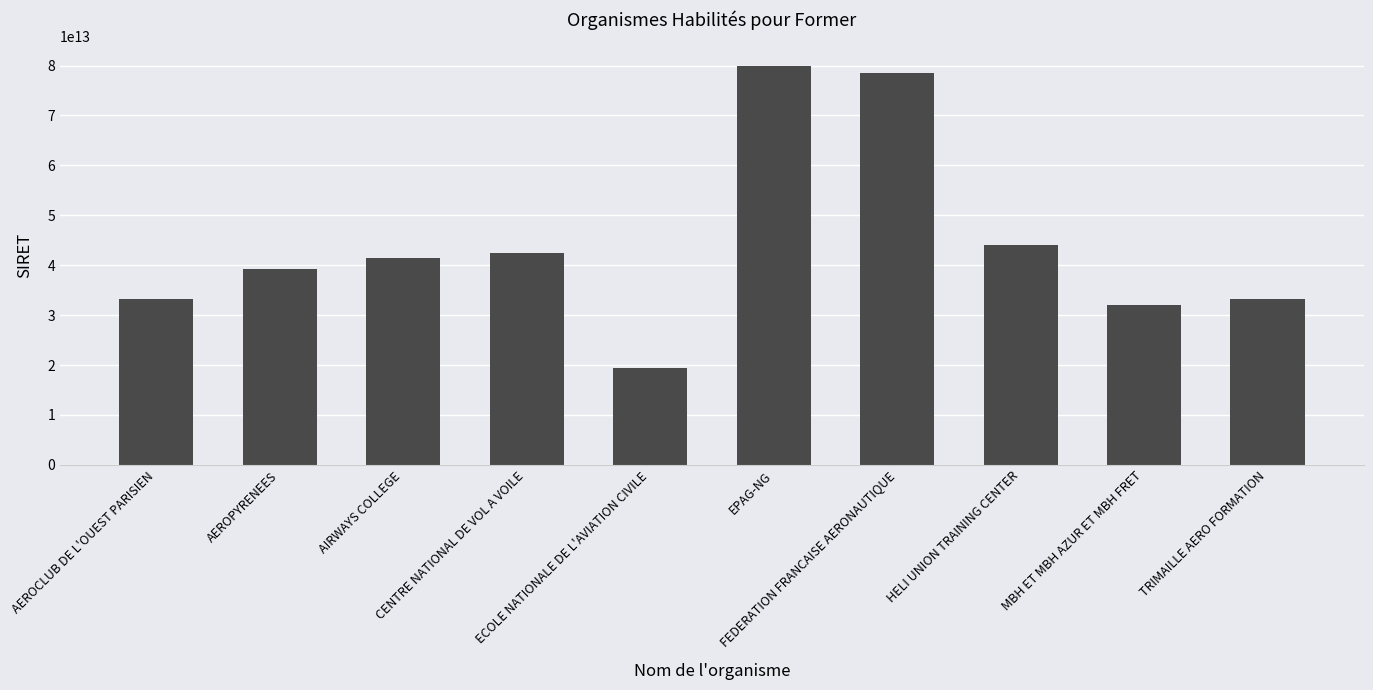

What is the greatest value displayed?

79832689800029